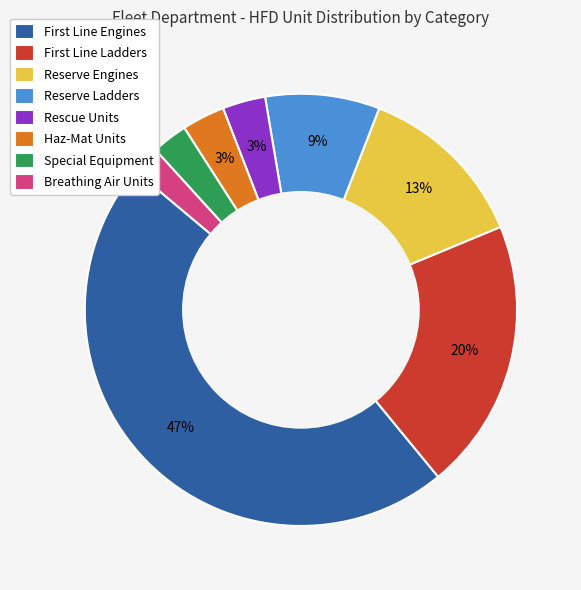

Count the number of slices in the pie.

8